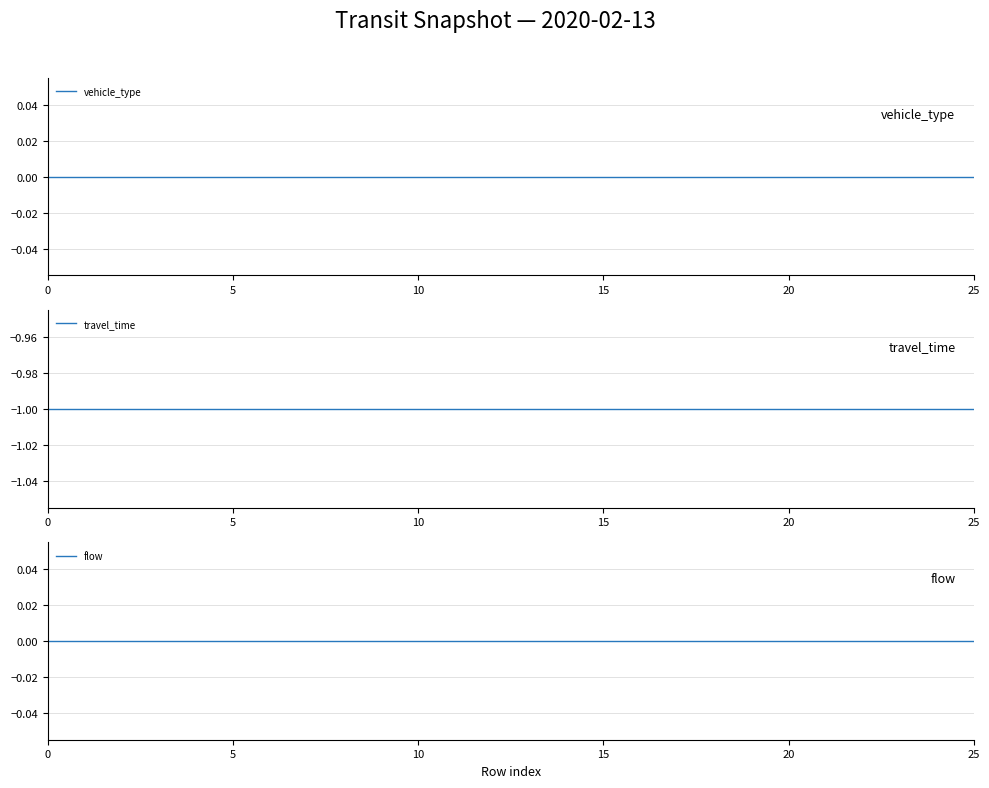

The value of travel_time at 6 is -2. True or false?

False